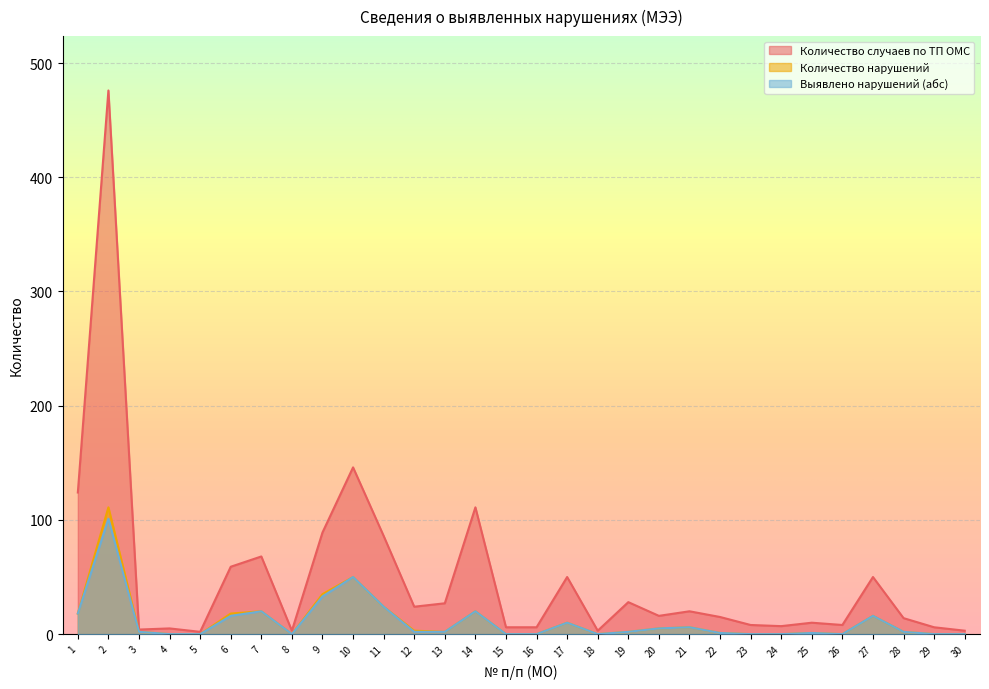

Is the value of Количество случаев по ТП ОМС at 22 greater than the value of Количество нарушений at 18?

Yes